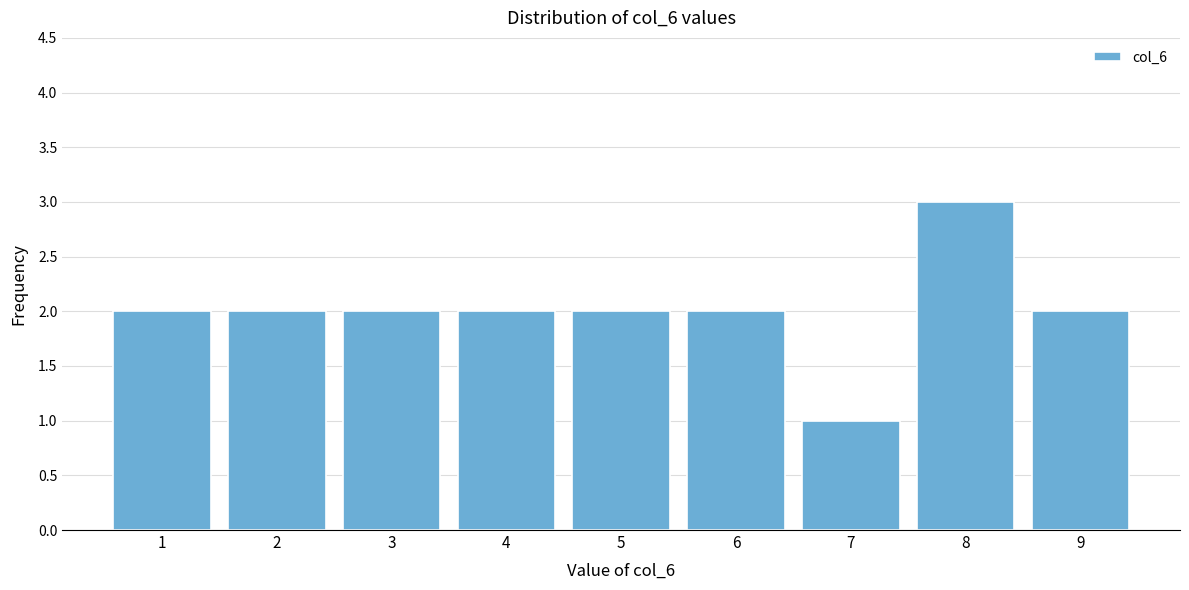

Reading left to right, extract all data points from this chart.

1=2	2=2	3=2	4=2	5=2	6=2	7=1	8=3	9=2